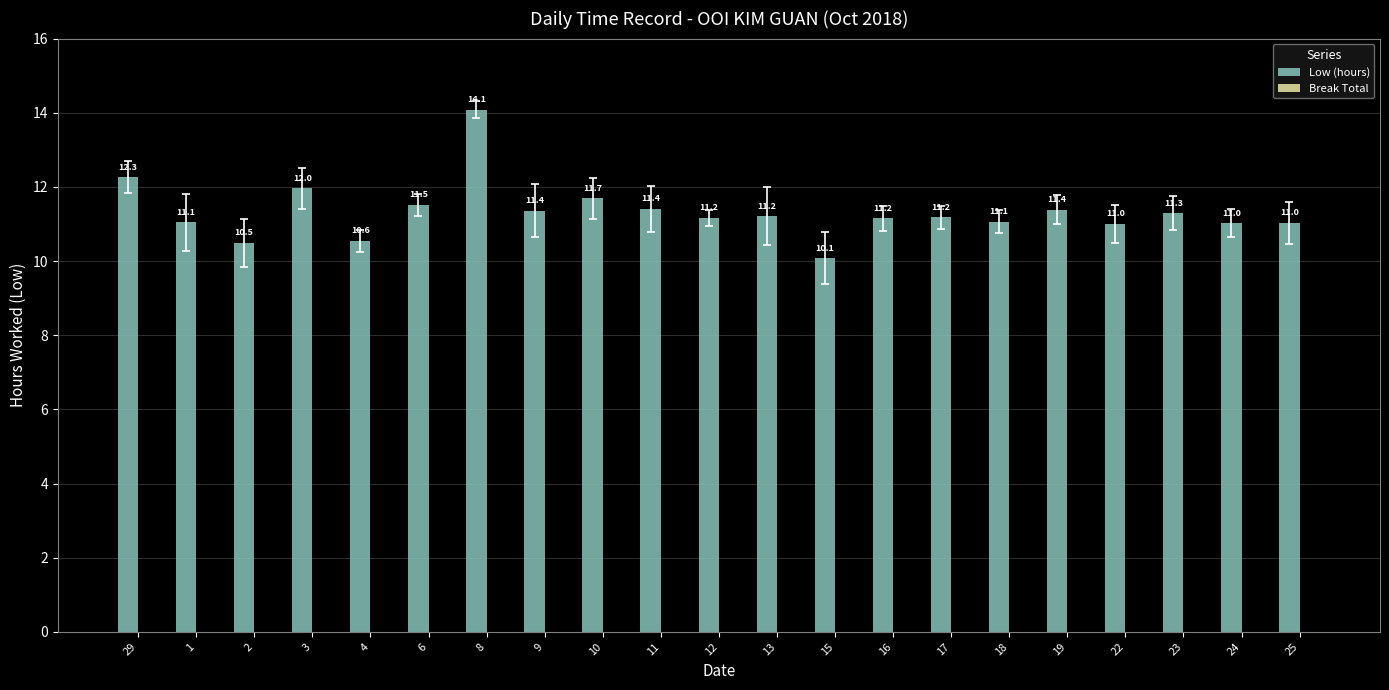

The chart shows a value of 18.4 at 10. True or false?

False